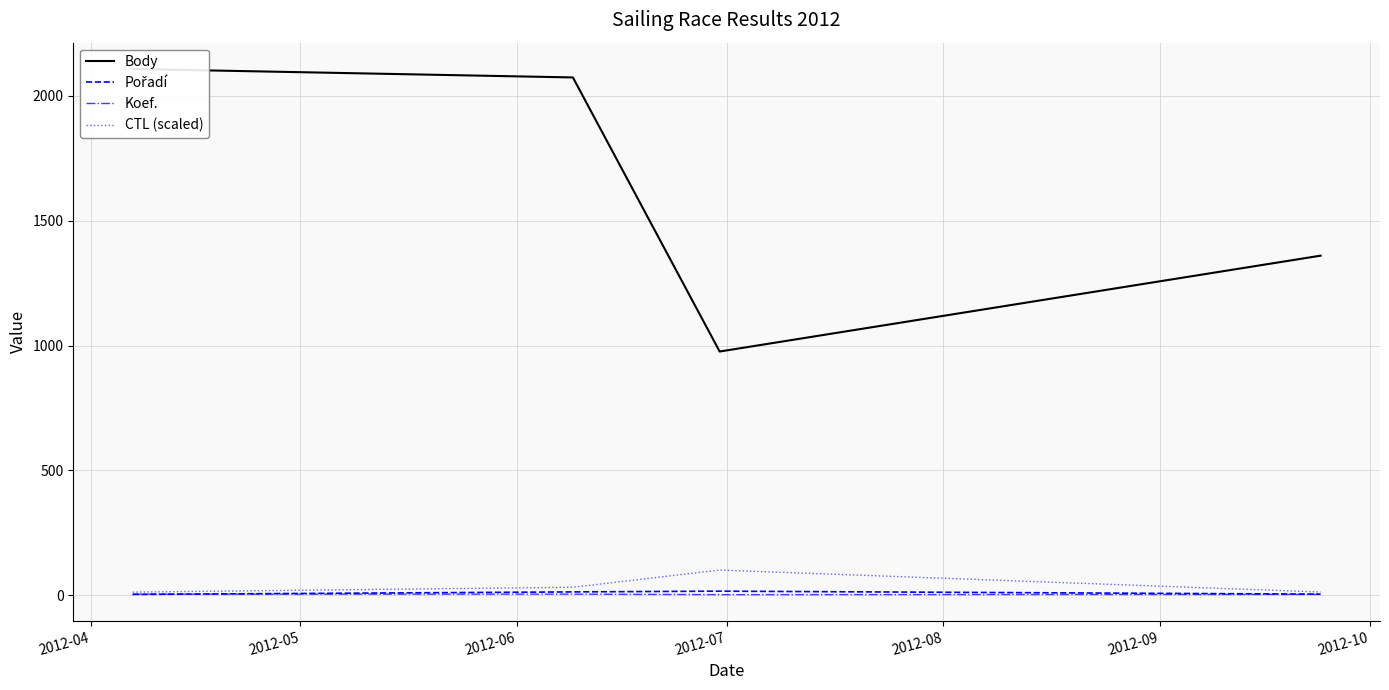

Rank the series at 2012-07 from lowest to highest value.

Koef., Pořadí, CTL (scaled), Body